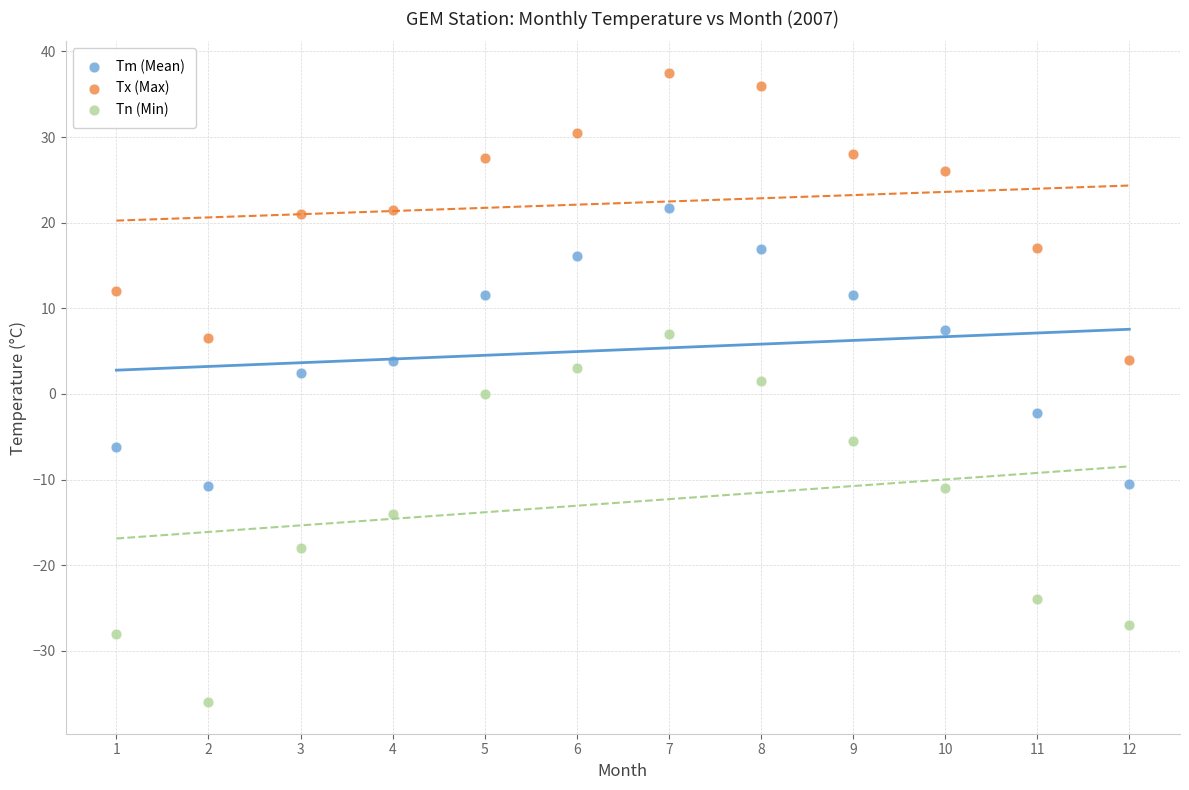

Which series contains the lowest Y value?

Tn (Min)